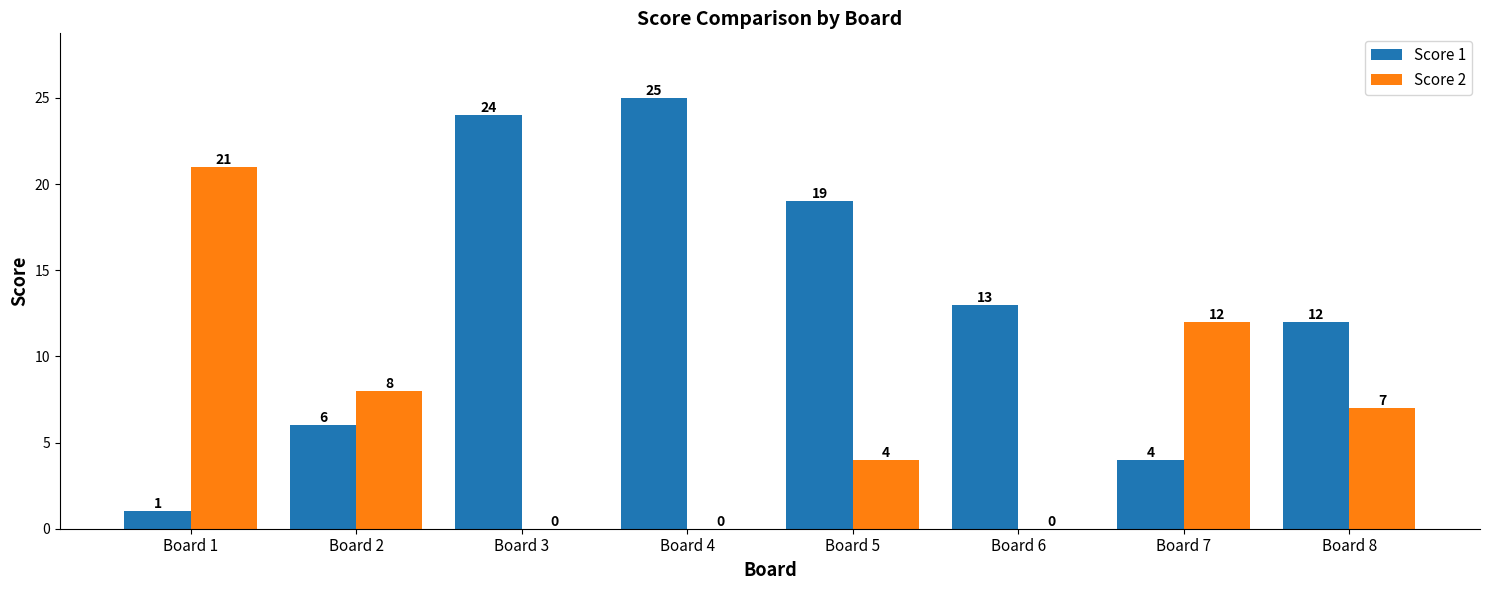

The value of Score 1 at Board 2 is 10. True or false?

False